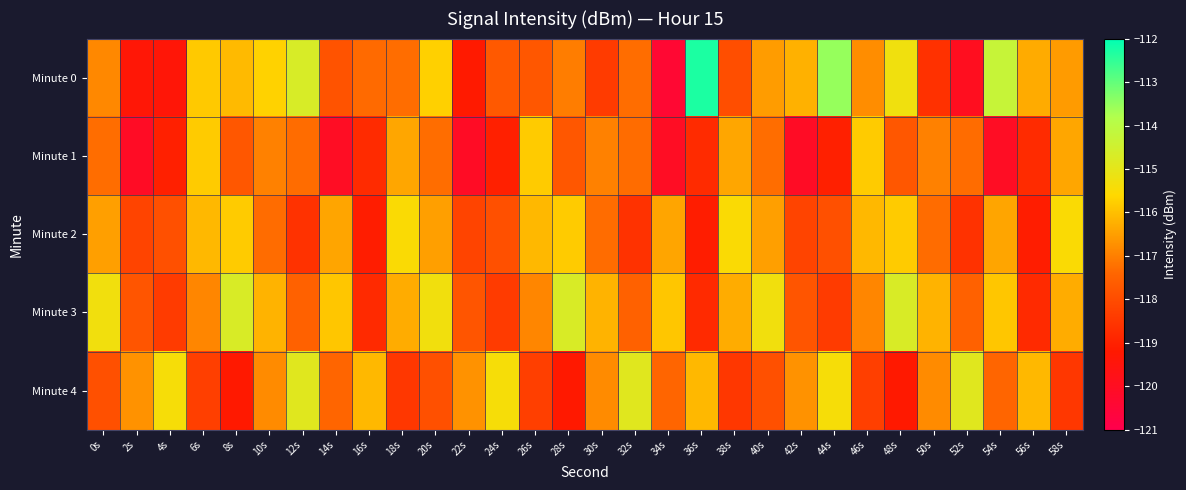

Which label corresponds to the largest value in the chart?

36s